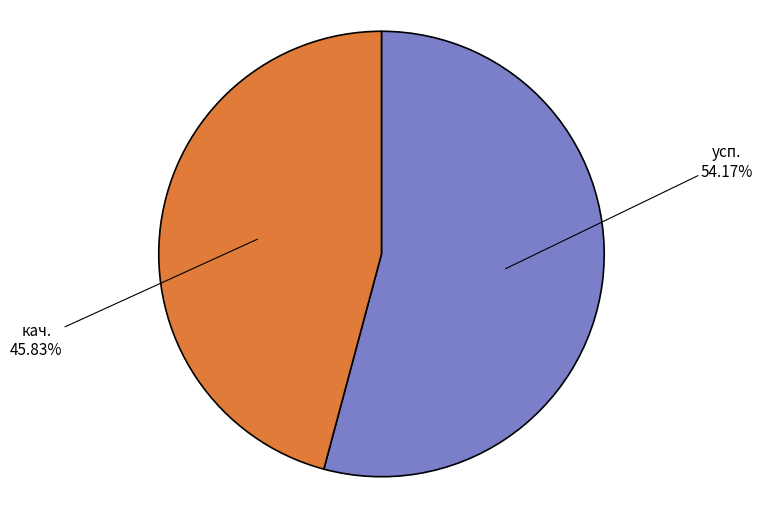

True or false: усп. accounts for 54% of the total.

True